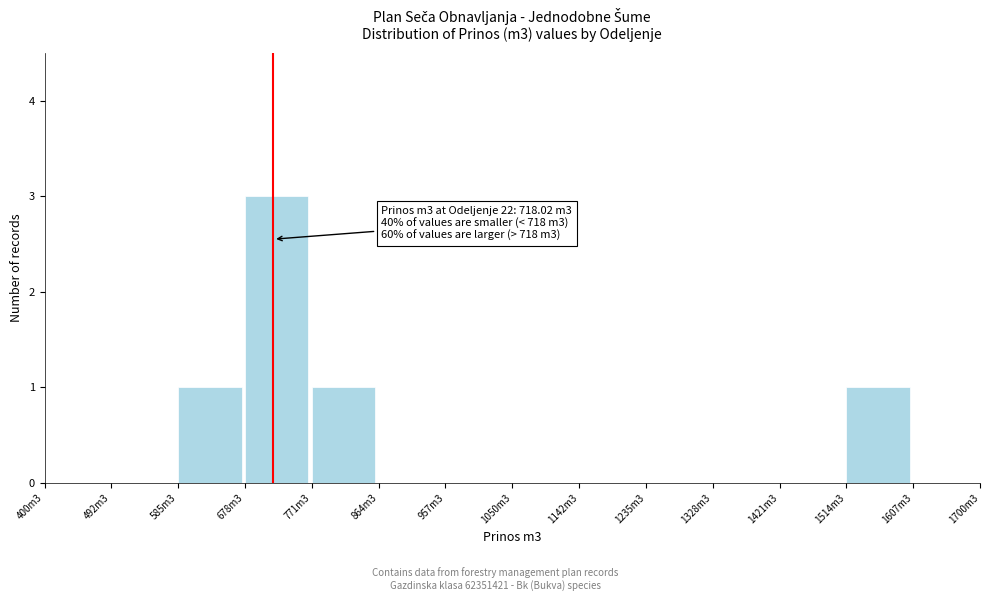

Reading left to right, list all the values displayed in this chart.

400m3=0	492m3=0	585m3=1	678m3=3	771m3=1	864m3=0	957m3=0	1050m3=0	1142m3=0	1235m3=0	1328m3=0	1421m3=0	1514m3=1	1607m3=0